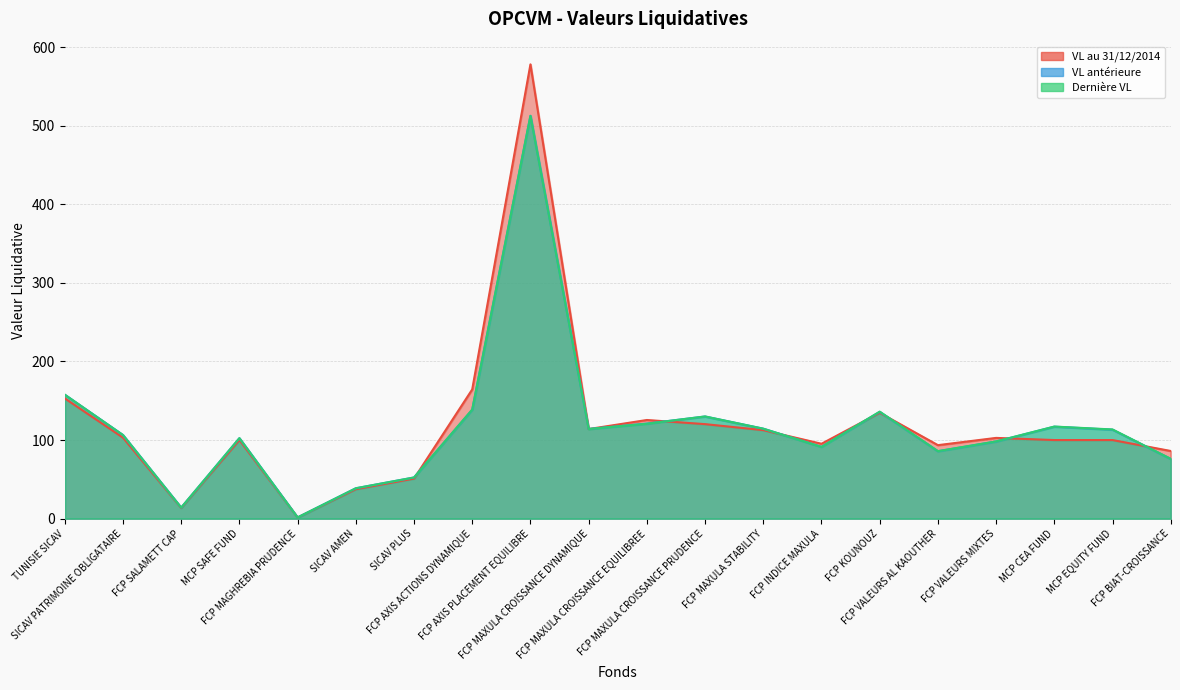

How many distinct data groups are displayed?

3